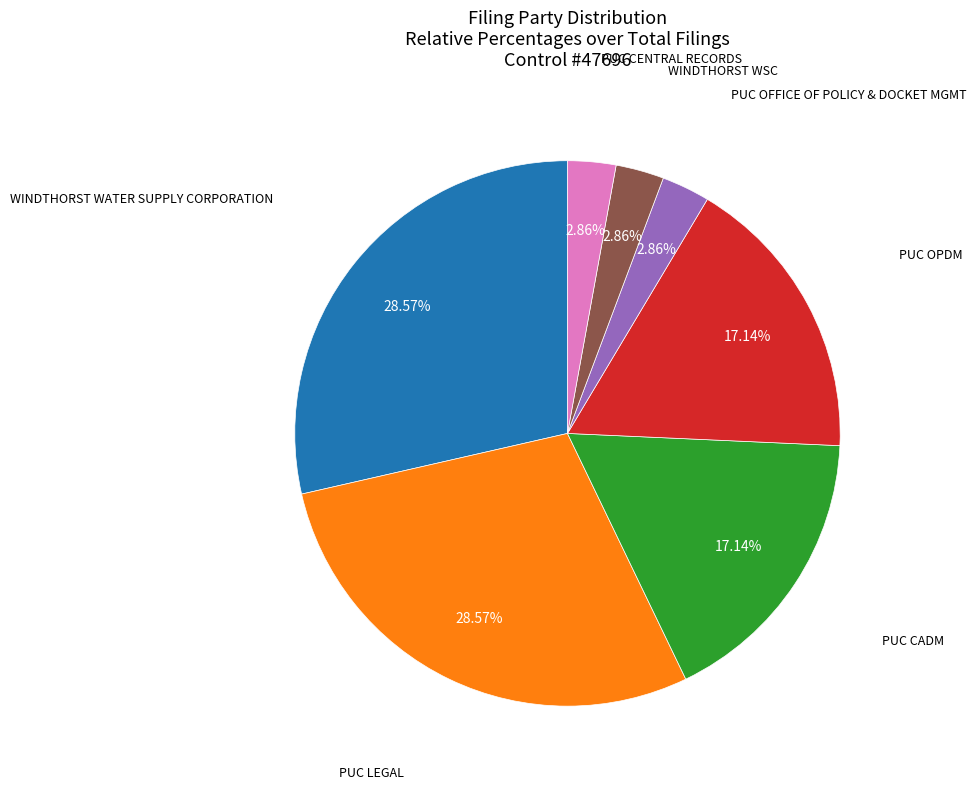

Does any single category account for the majority?

No